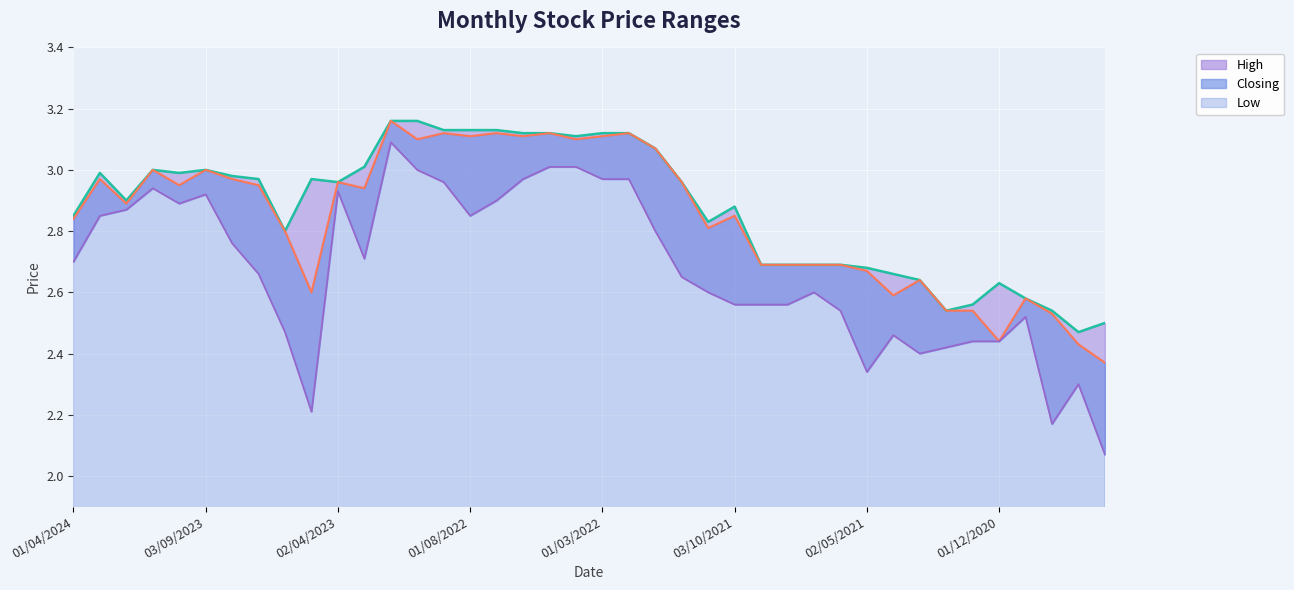

Reading left to right, transcribe all the data shown in this chart.

High: 01/04/2024=2.9	02/01/2024=3.0	03/12/2023=2.9	01/11/2023=3.0	01/10/2023=3.0	03/09/2023=3.0	01/08/2023=3.0	02/07/2023=3.0	04/06/2023=2.8	01/05/2023=3.0	02/04/2023=3.0	01/03/2023=3.0	01/11/2022=3.2	02/10/2022=3.2	01/09/2022=3.1	01/08/2022=3.1	03/07/2022=3.1	01/06/2022=3.1	08/05/2022=3.1	03/04/2022=3.1	01/03/2022=3.1	01/02/2022=3.1	02/01/2022=3.1	01/12/2021=3.0	01/11/2021=2.8	03/10/2021=2.9	01/09/2021=2.7	01/08/2021=2.7	01/07/2021=2.7	01/06/2021=2.7	02/05/2021=2.7	01/04/2021=2.7	01/03/2021=2.6	01/02/2021=2.5	03/01/2021=2.6	01/12/2020=2.6	01/11/2020=2.6	01/10/2020=2.5	01/09/2020=2.5	04/08/2020=2.5
Closing: 01/04/2024=2.8	02/01/2024=3.0	03/12/2023=2.9	01/11/2023=3.0	01/10/2023=3.0	03/09/2023=3.0	01/08/2023=3.0	02/07/2023=3.0	04/06/2023=2.8	01/05/2023=2.6	02/04/2023=3.0	01/03/2023=2.9	01/11/2022=3.2	02/10/2022=3.1	01/09/2022=3.1	01/08/2022=3.1	03/07/2022=3.1	01/06/2022=3.1	08/05/2022=3.1	03/04/2022=3.1	01/03/2022=3.1	01/02/2022=3.1	02/01/2022=3.1	01/12/2021=3.0	01/11/2021=2.8	03/10/2021=2.9	01/09/2021=2.7	01/08/2021=2.7	01/07/2021=2.7	01/06/2021=2.7	02/05/2021=2.7	01/04/2021=2.6	01/03/2021=2.6	01/02/2021=2.5	03/01/2021=2.5	01/12/2020=2.4	01/11/2020=2.6	01/10/2020=2.5	01/09/2020=2.4	04/08/2020=2.4
Low: 01/04/2024=2.7	02/01/2024=2.9	03/12/2023=2.9	01/11/2023=2.9	01/10/2023=2.9	03/09/2023=2.9	01/08/2023=2.8	02/07/2023=2.7	04/06/2023=2.5	01/05/2023=2.2	02/04/2023=2.9	01/03/2023=2.7	01/11/2022=3.1	02/10/2022=3.0	01/09/2022=3.0	01/08/2022=2.9	03/07/2022=2.9	01/06/2022=3.0	08/05/2022=3.0	03/04/2022=3.0	01/03/2022=3.0	01/02/2022=3.0	02/01/2022=2.8	01/12/2021=2.6	01/11/2021=2.6	03/10/2021=2.6	01/09/2021=2.6	01/08/2021=2.6	01/07/2021=2.6	01/06/2021=2.5	02/05/2021=2.3	01/04/2021=2.5	01/03/2021=2.4	01/02/2021=2.4	03/01/2021=2.4	01/12/2020=2.4	01/11/2020=2.5	01/10/2020=2.2	01/09/2020=2.3	04/08/2020=2.1